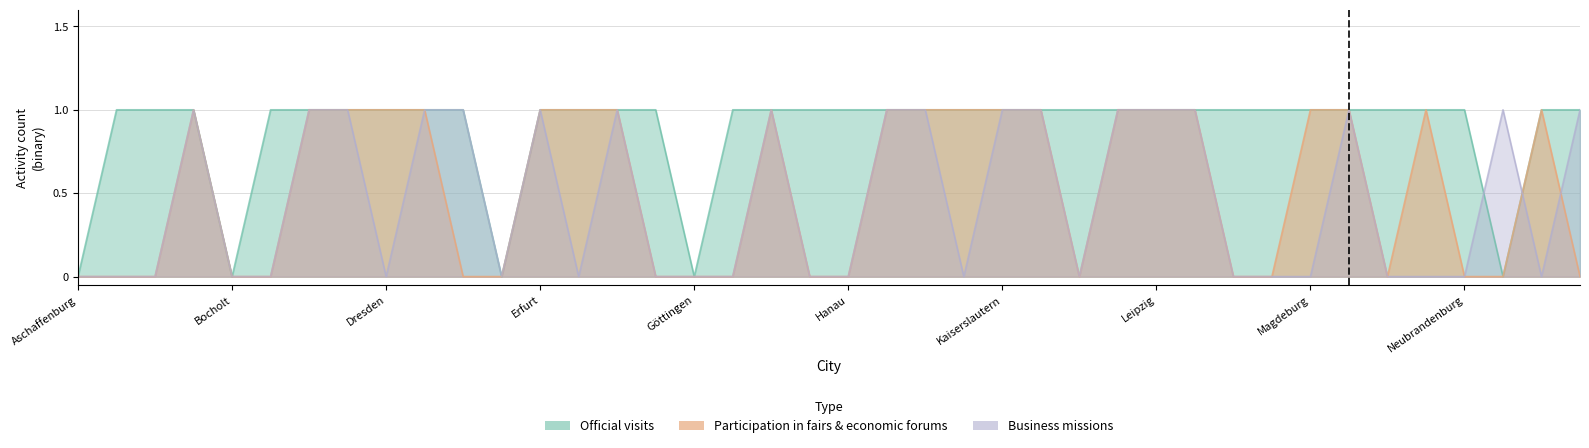

What is the value of the Official visits point at the 28th from the left?

1